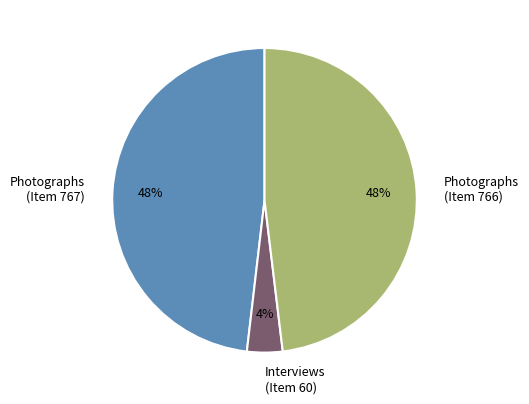

Do Photographs (Item 767) and Interviews (Item 60) together represent more than half of the pie?

Yes